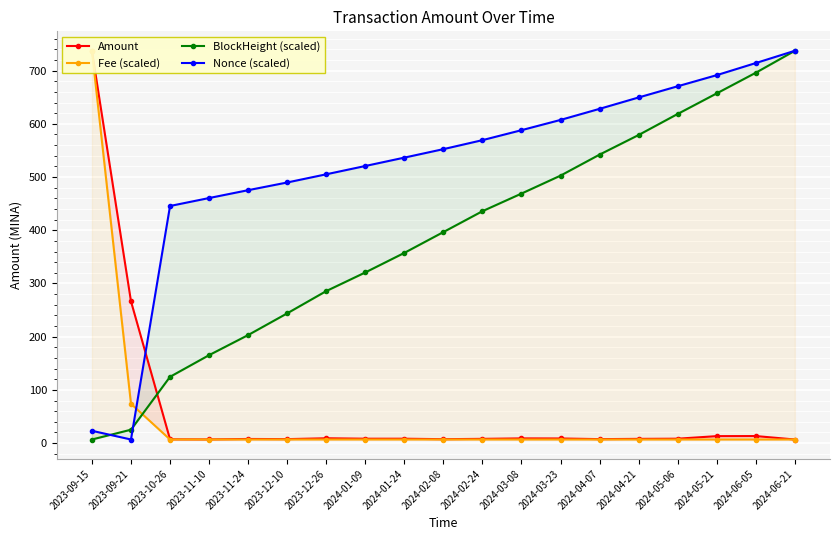

At which label does Amount reach its peak?

2023-09-15